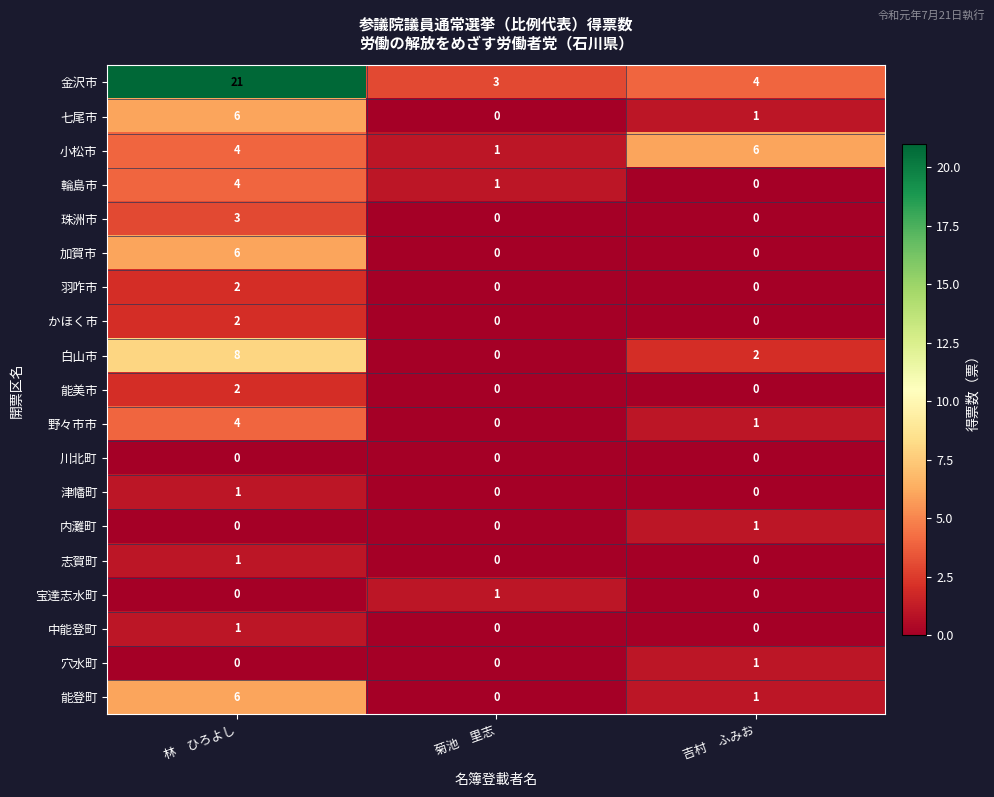

What is the difference between the 白山市 values at 林　ひろよし and 吉村　ふみお?

6